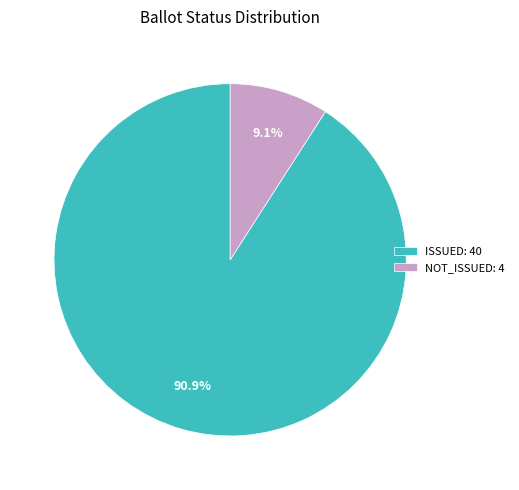

How many slices are in this pie chart?

2